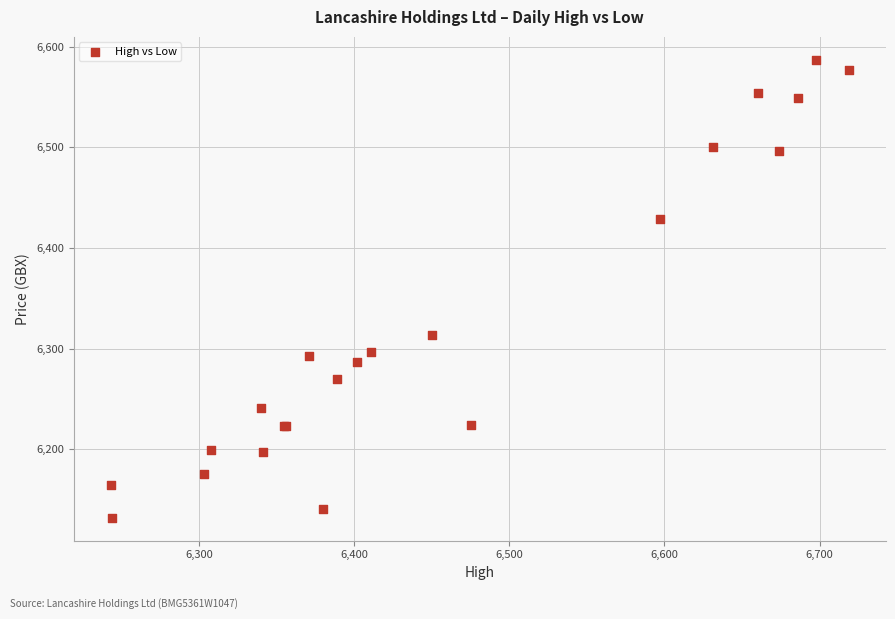

What Y value in the scatter plot is closest to 6359?

6313